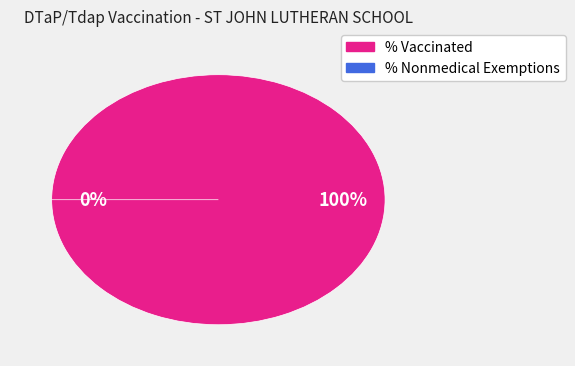

To the nearest percent, what is the combined percentage of % Vaccinated and % Nonmedical Exemptions?

100%